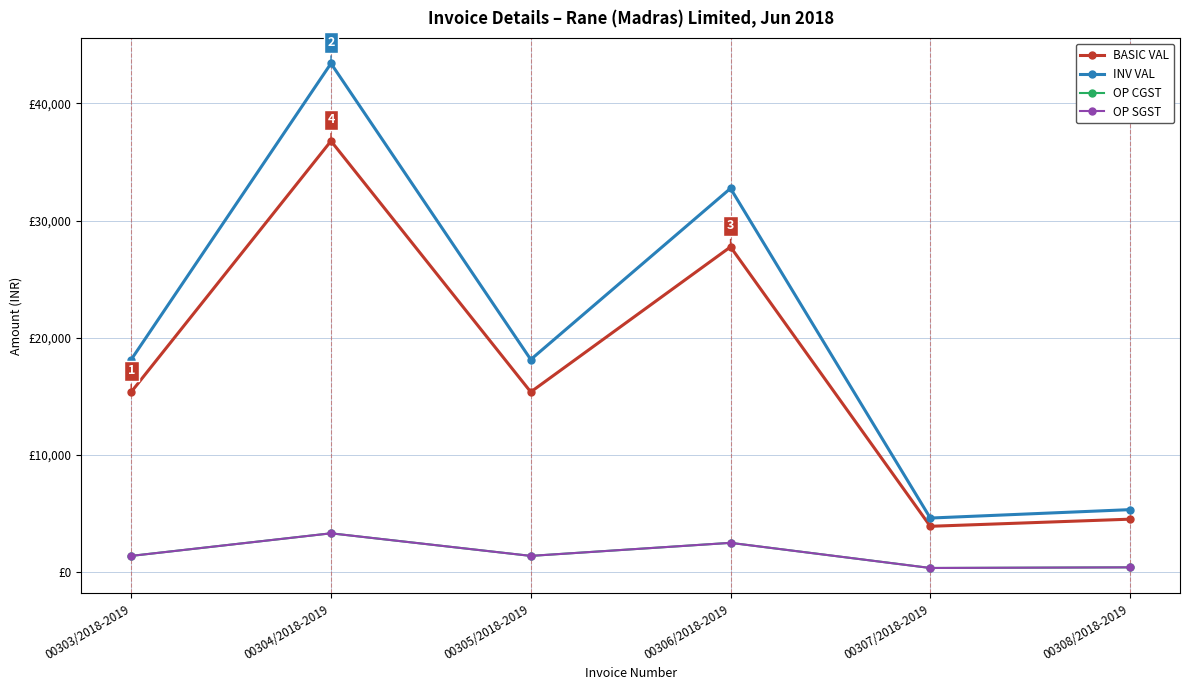

True or false: BASIC VAL and INV VAL intersect in this chart.

False